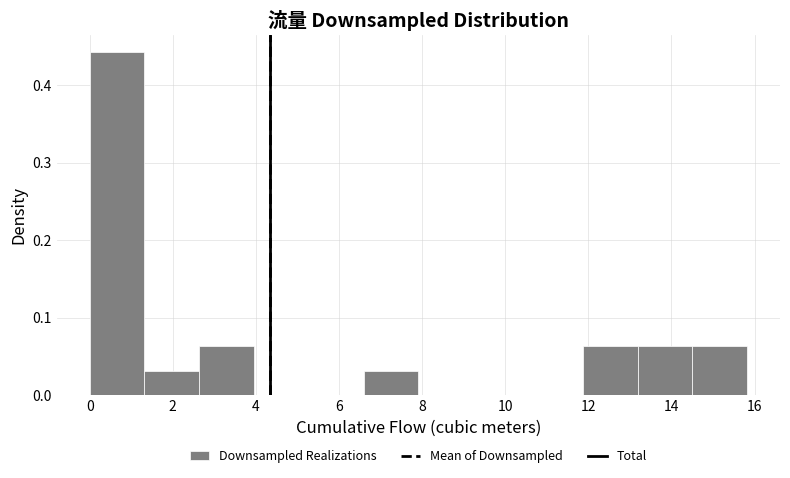

Which range on the x-axis has the tallest bar?

0.0 to 1.4